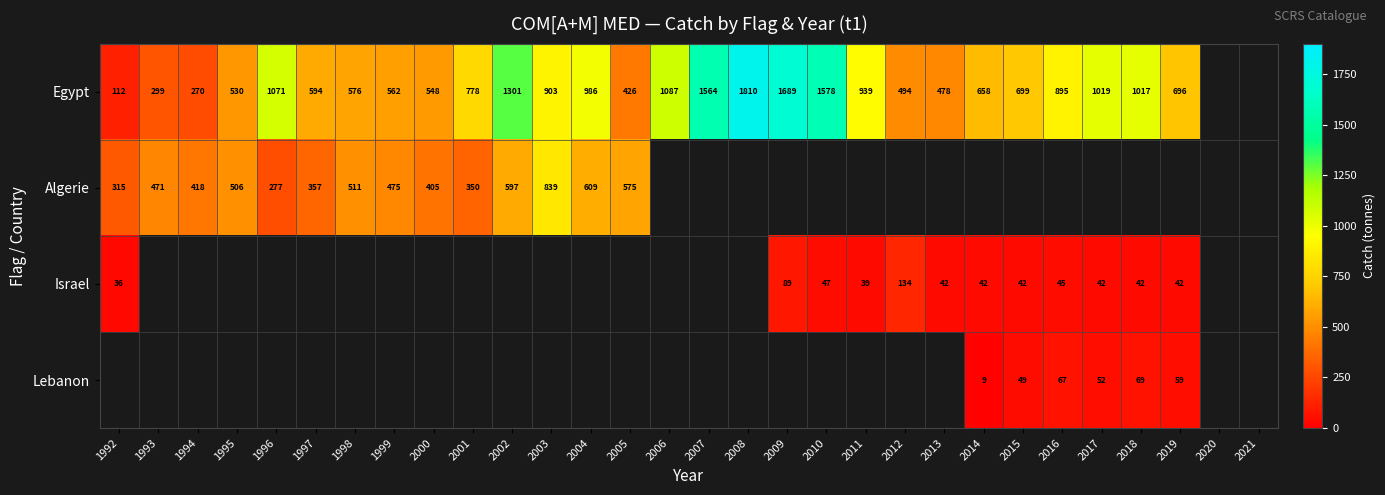

What is the maximum value shown in the chart?

1810.0